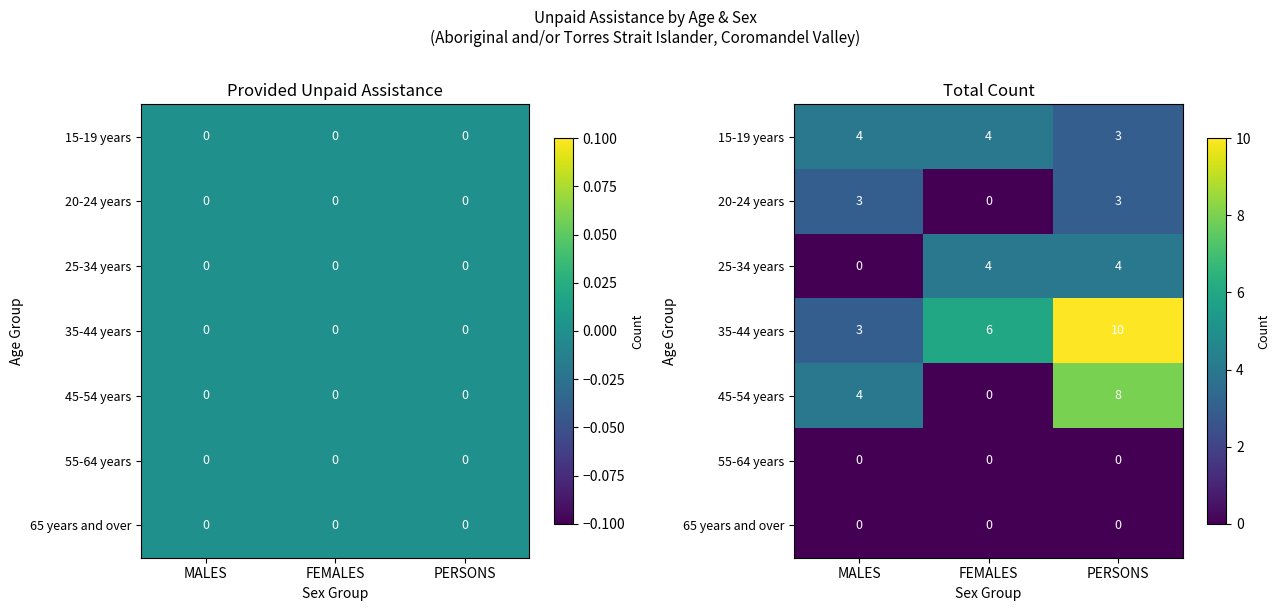

What is the difference between the highest and lowest values at PERSONS?

10